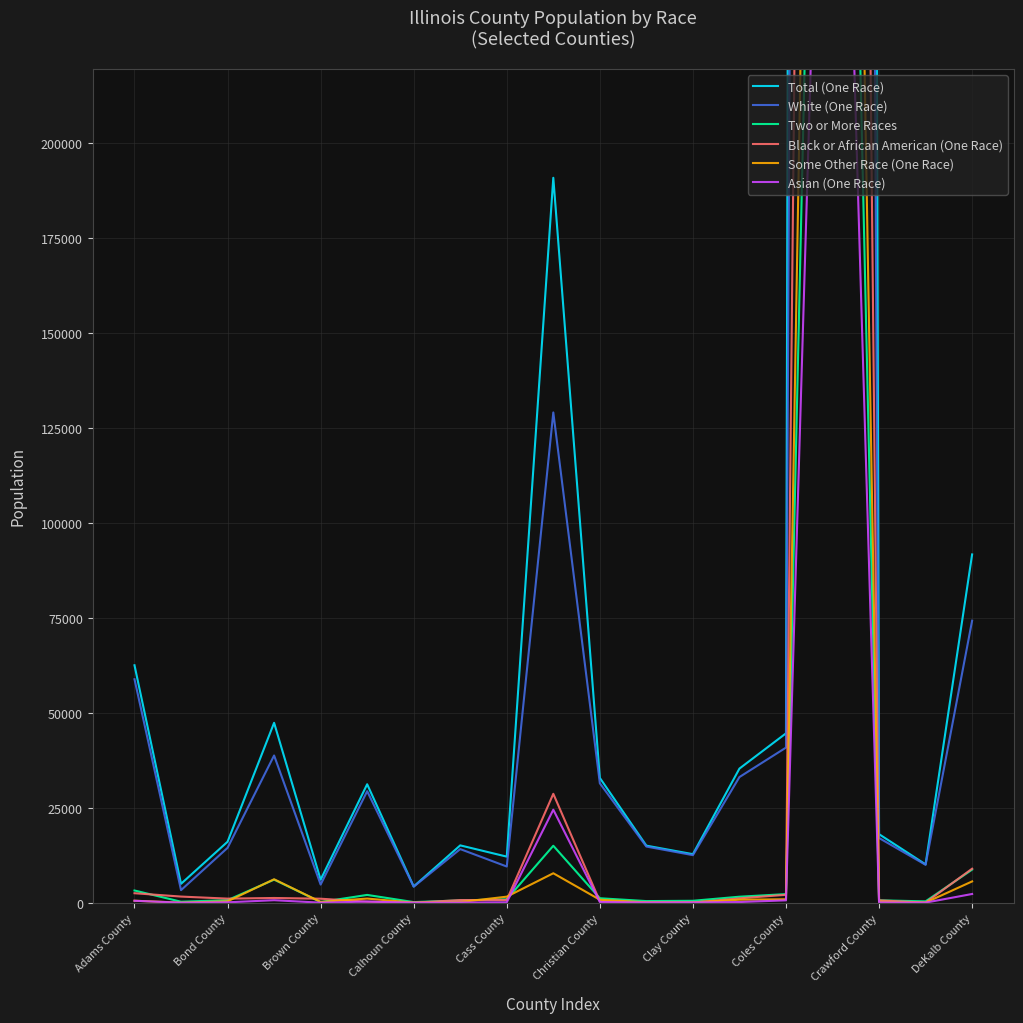

List the labels in order of Two or More Races value, largest first.

15, DeKalb County, 18, Calhoun County, Adams County, 14, Christian County, 13, 10, Crawford County, Brown County, 16, Coles County, 12, 11, 17, Bond County, Cass County, Clay County